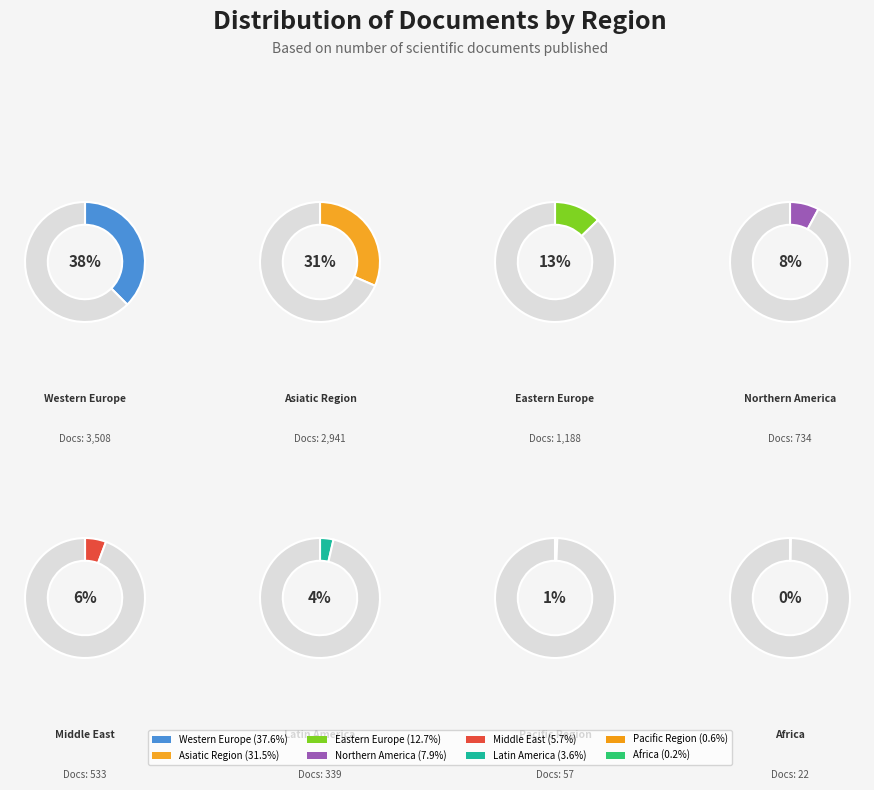

How much of the chart is everything except Latin America?

96.4%